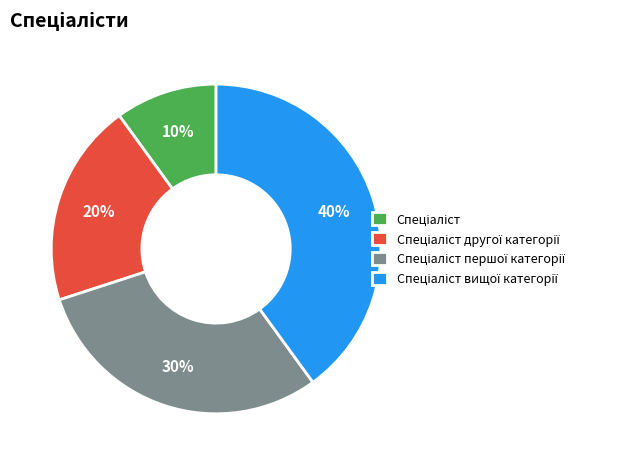

Is there any slice that represents more than half of the pie?

No